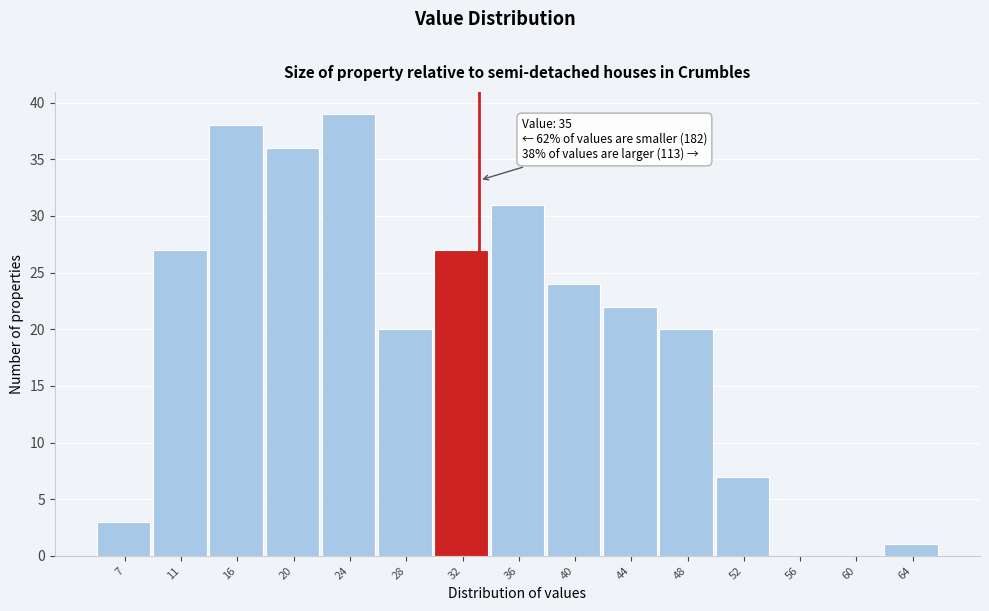

Reading left to right, what are all the values shown in this chart?

7=3	11=27	16=38	20=36	24=39	28=20	32=27	36=31	40=24	44=22	48=20	52=7	56=0	60=0	64=1